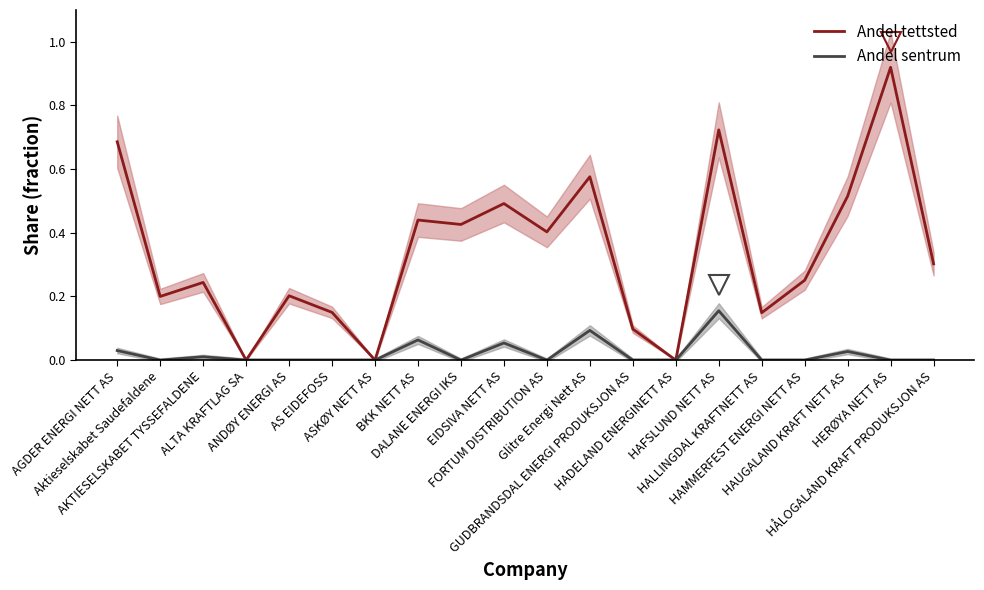

Reading left to right, transcribe all the data shown in this chart.

Andel tettsted: AGDER ENERGI NETT AS=0.7	Aktieselskabet Saudefaldene=0.2	AKTIESELSKABET TYSSEFALDENE=0.2	ALTA KRAFTLAG SA=0.0	ANDØY ENERGI AS=0.2	AS EIDEFOSS=0.1	ASKØY NETT AS=0.0	BKK NETT AS=0.4	DALANE ENERGI IKS=0.4	EIDSIVA NETT AS=0.5	FORTUM DISTRIBUTION AS=0.4	Glitre Energi Nett AS=0.6	GUDBRANDSDAL ENERGI PRODUKSJON AS=0.1	HADELAND ENERGINETT AS=0.0	HAFSLUND NETT AS=0.7	HALLINGDAL KRAFTNETT AS=0.1	HAMMERFEST ENERGI NETT AS=0.3	HAUGALAND KRAFT NETT AS=0.5	HERØYA NETT AS=0.9	HÅLOGALAND KRAFT PRODUKSJON AS=0.3
Andel sentrum: AGDER ENERGI NETT AS=0.0	Aktieselskabet Saudefaldene=0.0	AKTIESELSKABET TYSSEFALDENE=0.0	ALTA KRAFTLAG SA=0.0	ANDØY ENERGI AS=0.0	AS EIDEFOSS=0.0	ASKØY NETT AS=0.0	BKK NETT AS=0.1	DALANE ENERGI IKS=0.0	EIDSIVA NETT AS=0.1	FORTUM DISTRIBUTION AS=0.0	Glitre Energi Nett AS=0.1	GUDBRANDSDAL ENERGI PRODUKSJON AS=0.0	HADELAND ENERGINETT AS=0.0	HAFSLUND NETT AS=0.2	HALLINGDAL KRAFTNETT AS=0.0	HAMMERFEST ENERGI NETT AS=0.0	HAUGALAND KRAFT NETT AS=0.0	HERØYA NETT AS=0.0	HÅLOGALAND KRAFT PRODUKSJON AS=0.0